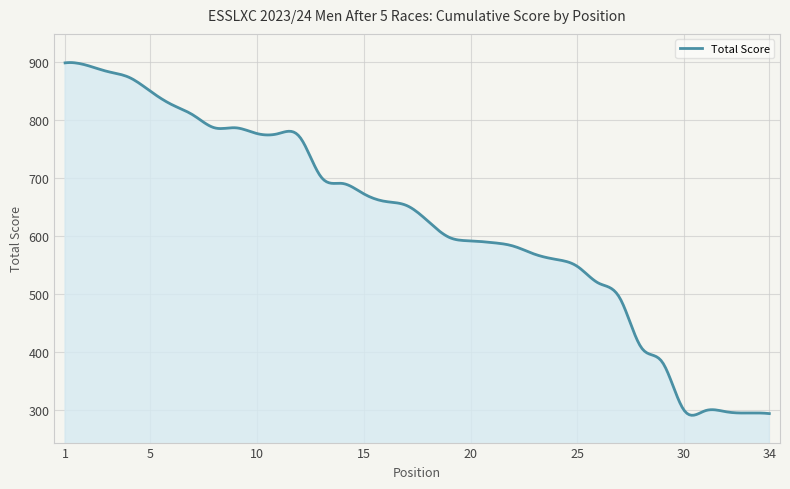

What is the maximum value shown in the chart?

899.6